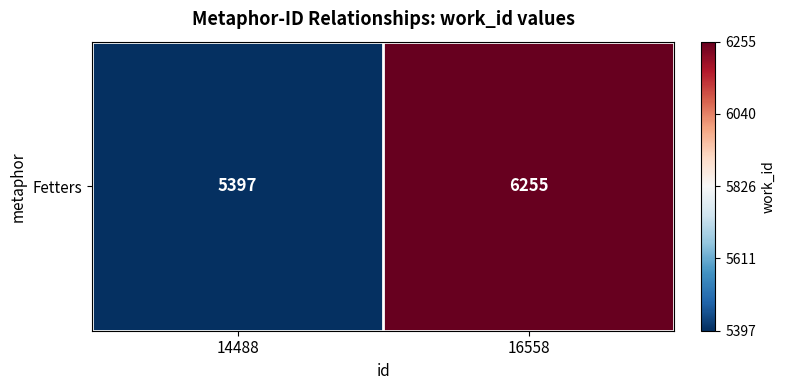

At which label is the value closest to 5826?

14488